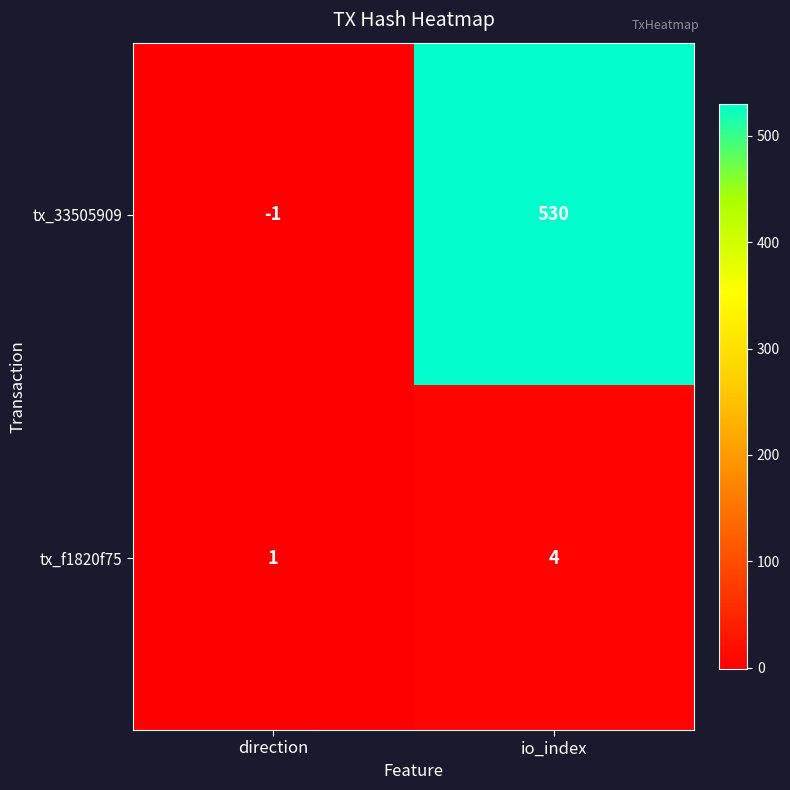

Is it true that tx_f1820f75 equals 1 at direction?

True